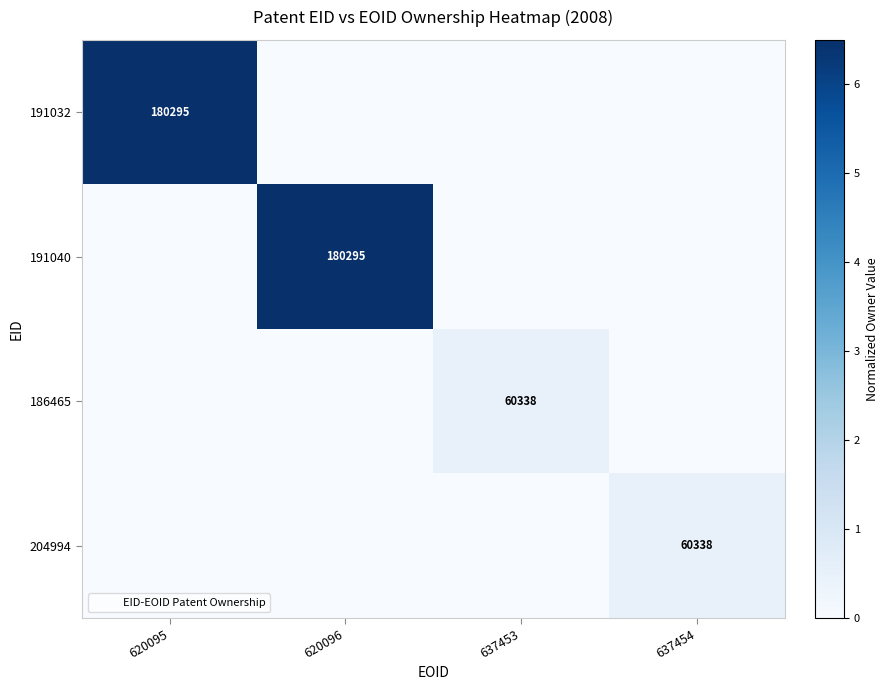

Which series has the largest range (max minus min)?

191032